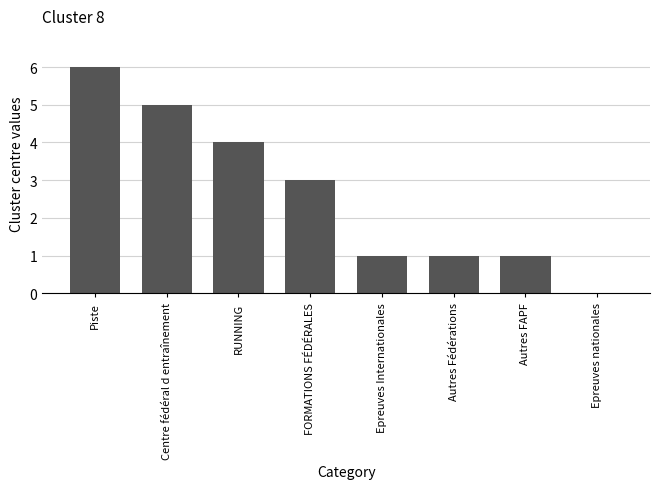

What is the change in value from Centre fédéral d entraînement to Autres FAPF?

-4